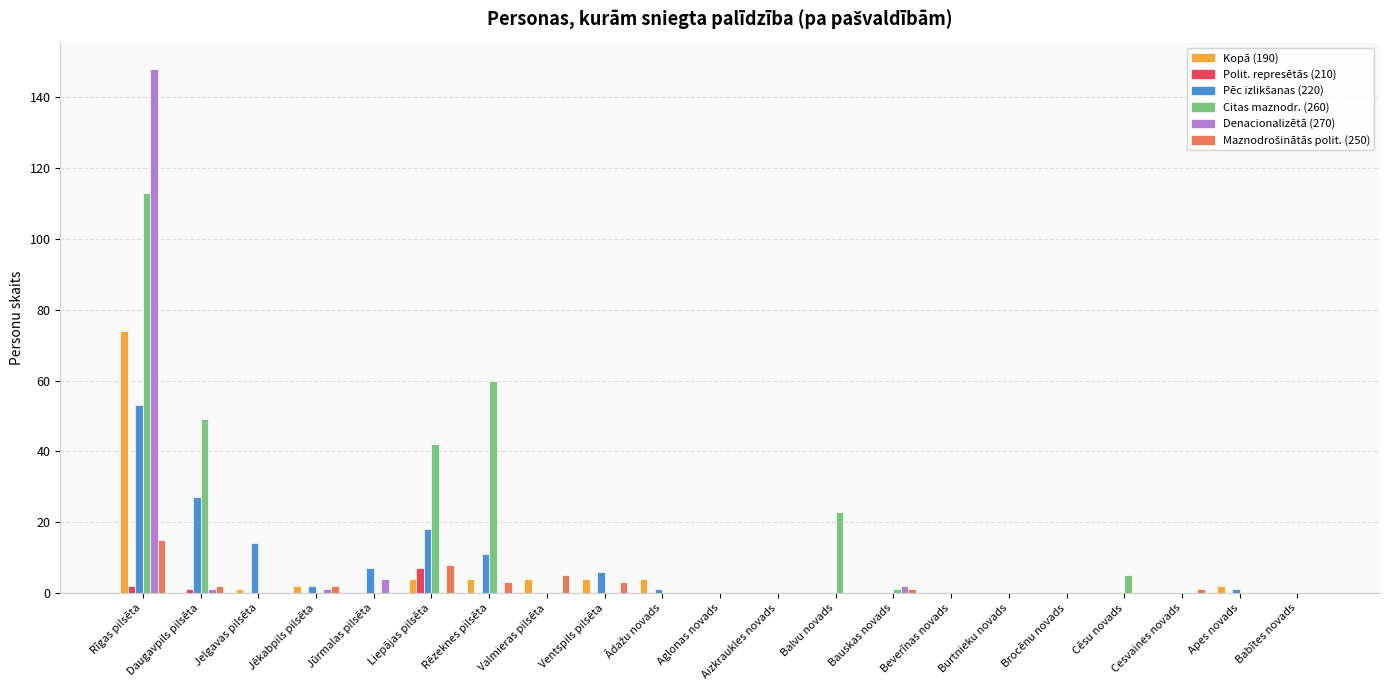

What is the greatest value displayed?

148